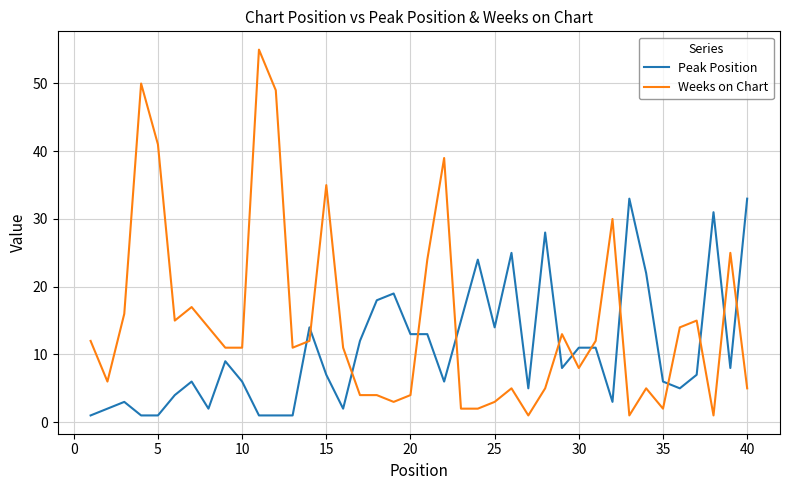

True or false: Peak Position has more than 2 interior local peaks.

True